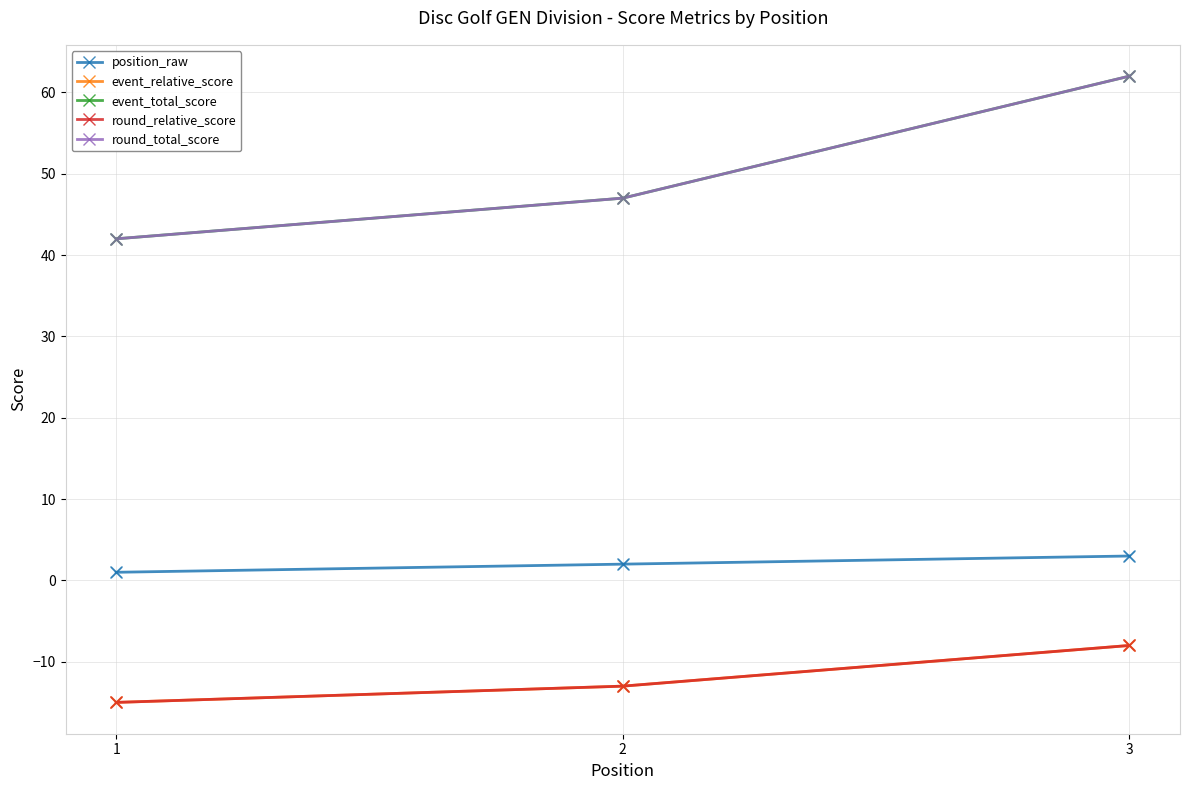

Does the chart have visible grid lines?

Yes